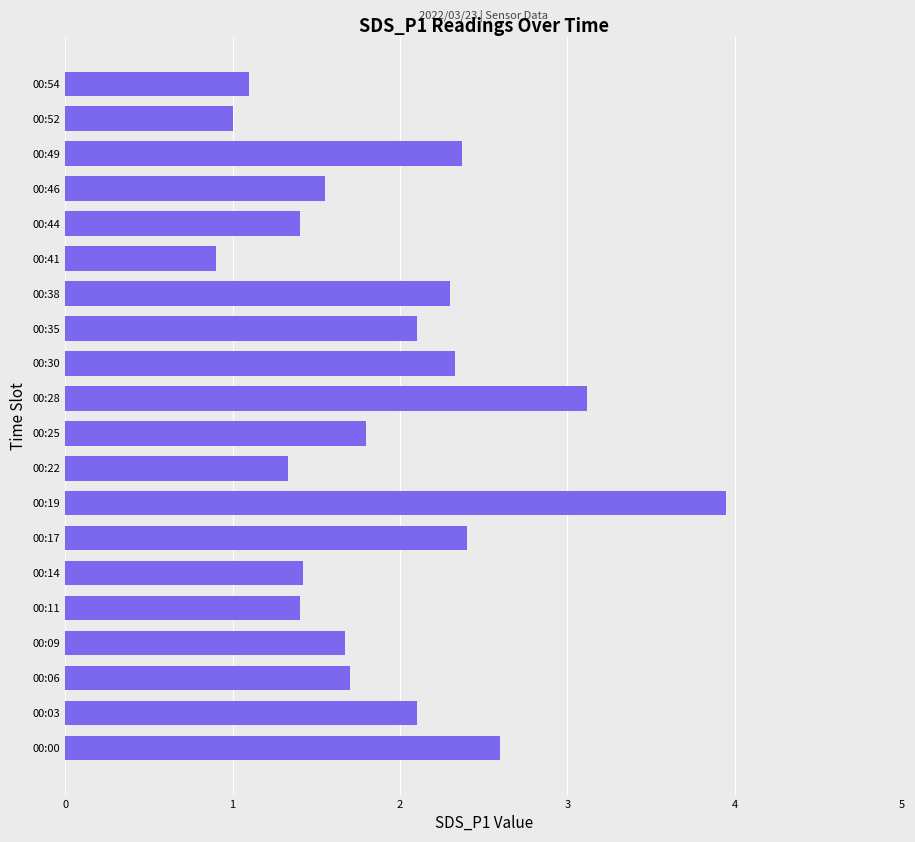

What is the sum of the values at 00:03 and 00:06?

3.8